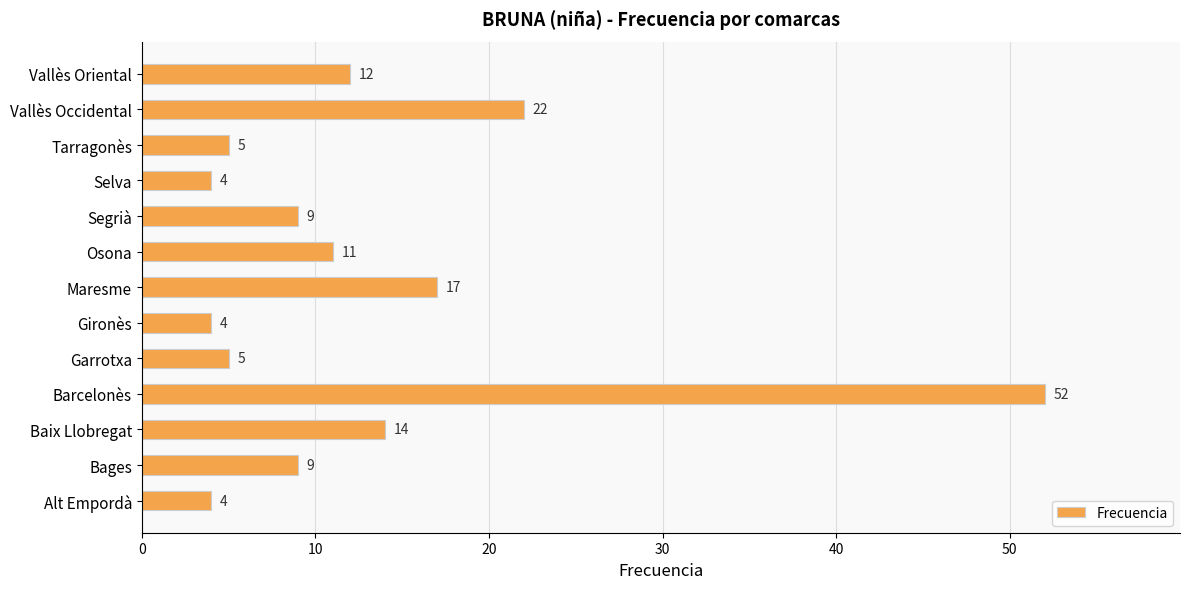

What is the minimum value shown in the chart?

4